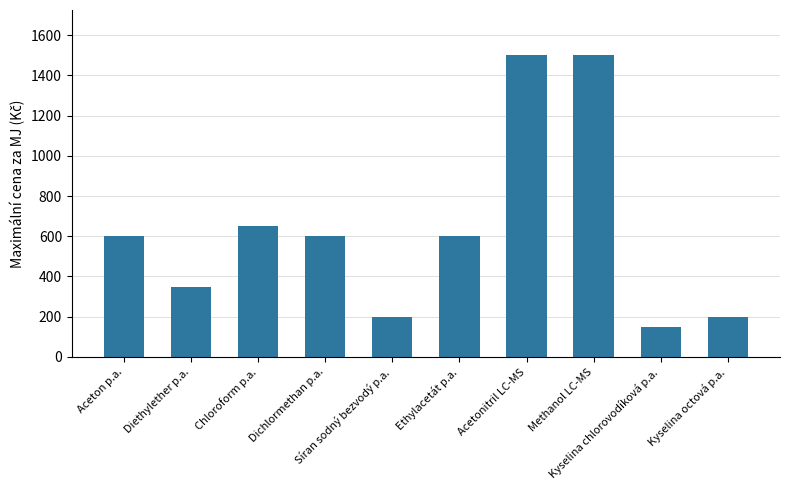

What is the sum of the values at Acetonitril LC-MS and Síran sodný bezvodý p.a.?

1700